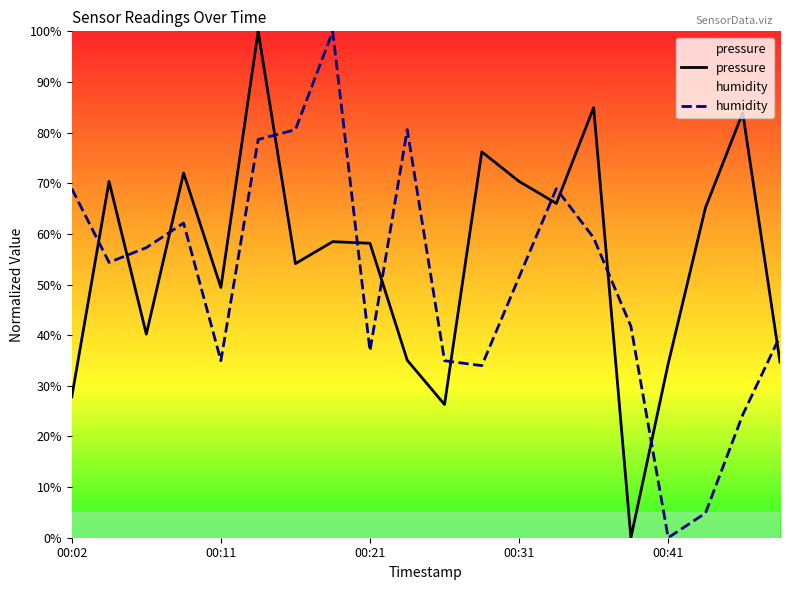

What is the maximum value shown in the chart?

100.0